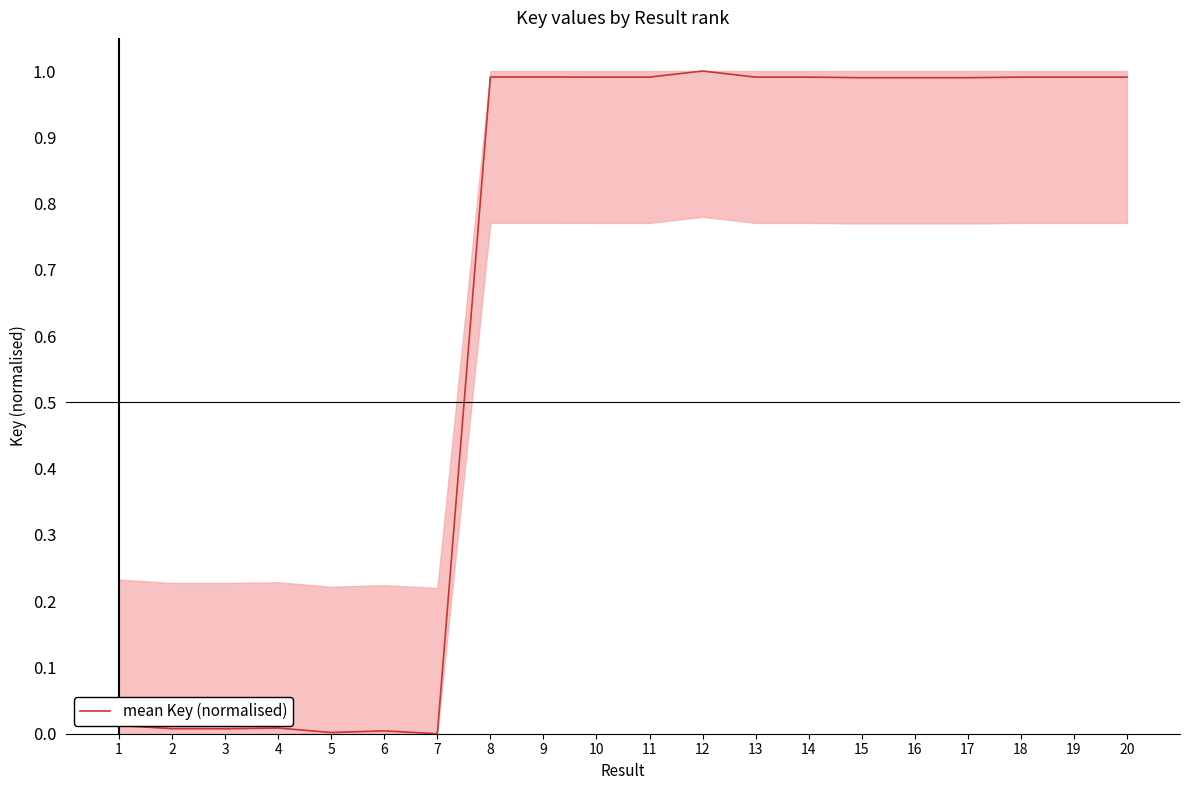

What is the change in value from 3 to 17?

+1.0